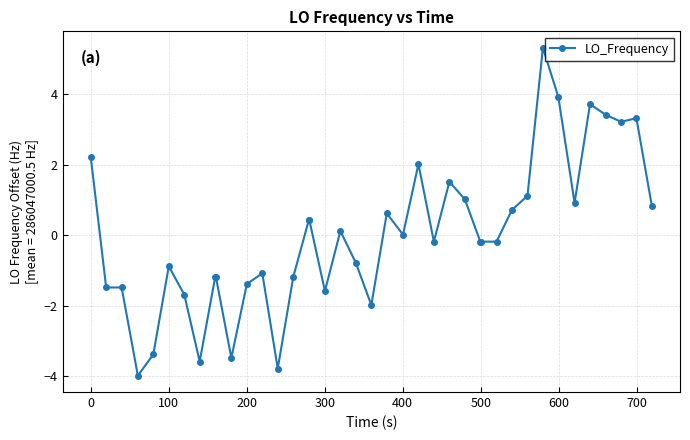

What is the value of the 20th point from the left?

-0.8